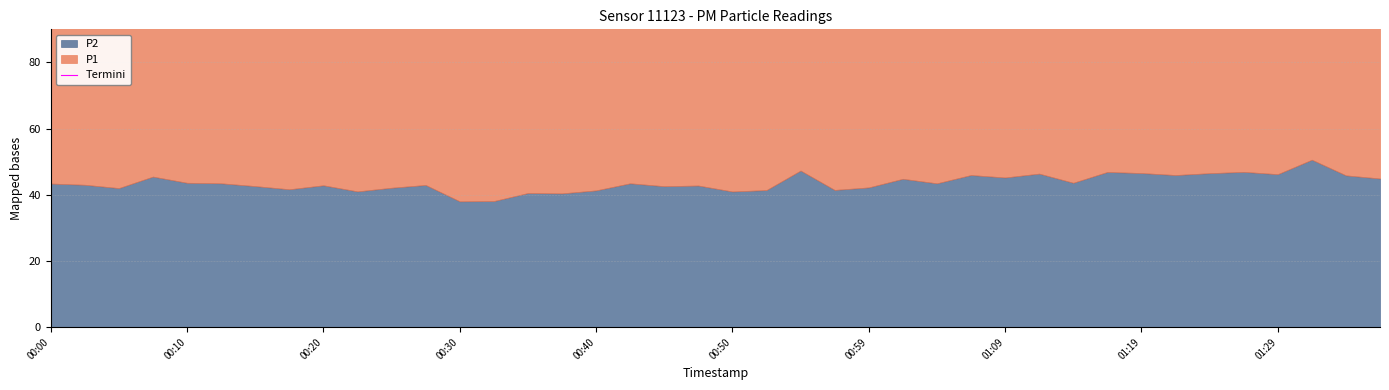

What is the value of the 5th point from the left?

105.6